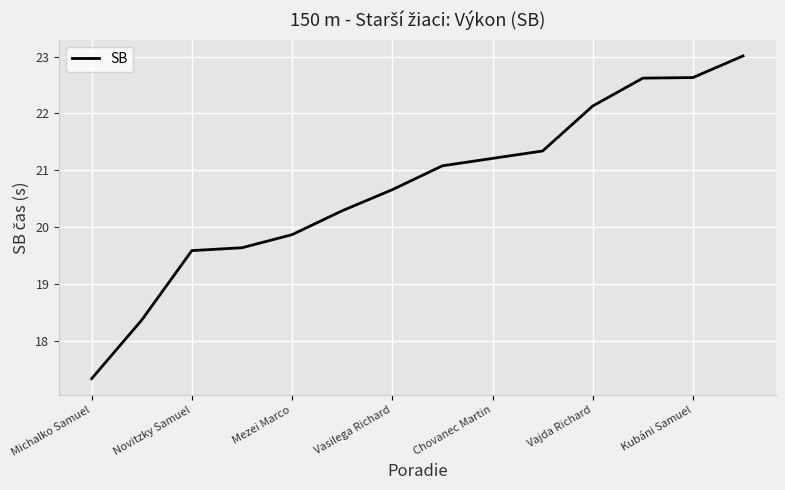

What is the average value?

20.7